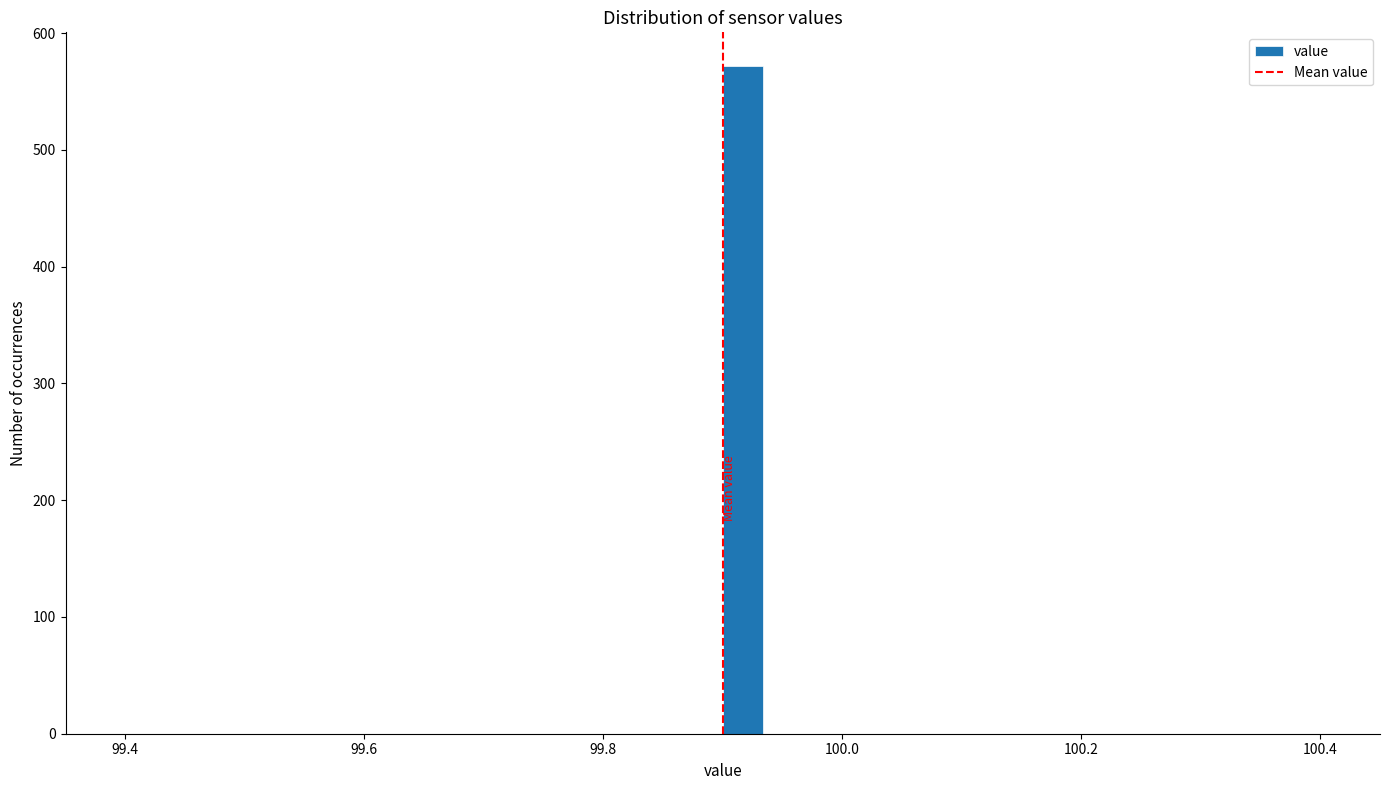

Read against the x-axis, roughly where is the centre of the tallest bar?

99.92